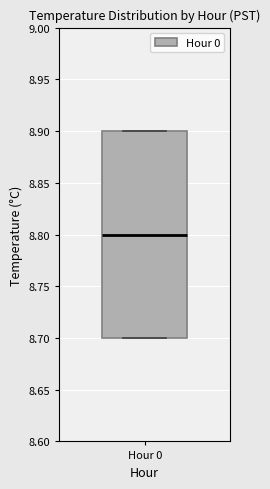

Read this box plot against the y-axis: the position of the median line, the range covered by the box, and the ends of both whiskers. The values are not printed on the chart, so give them approximately, as read against the axis.

median 8.8, box 8.7 to 8.9, whiskers 8.7 to 8.9